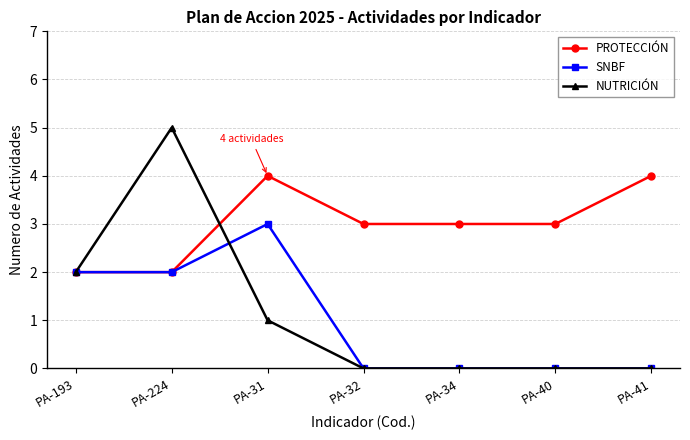

What are all the series names shown in the legend?

PROTECCIÓN, SNBF, NUTRICIÓN